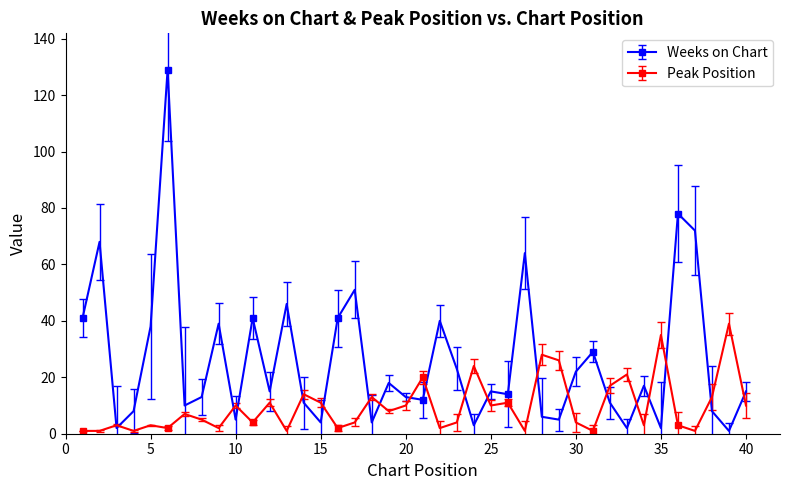

What are all the series names shown in the legend?

Weeks on Chart, Peak Position